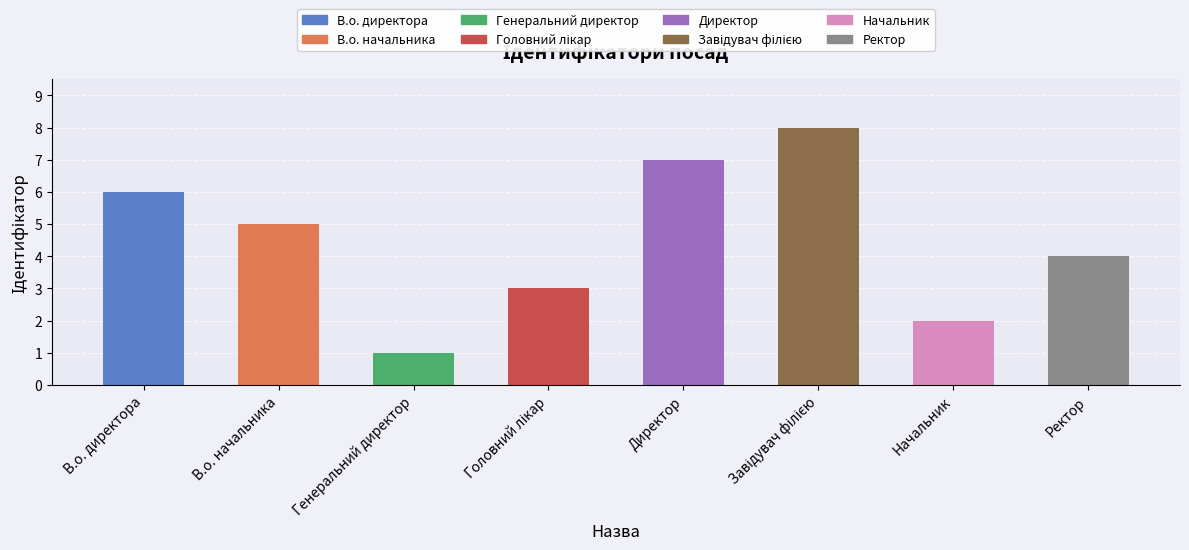

List the labels in order of value, largest first.

Завідувач філією, Директор, В.о. директора, В.о. начальника, Ректор, Головний лікар, Начальник, Генеральний директор